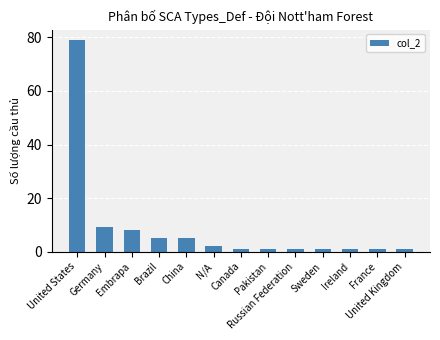

What is the label of the 3rd bar from the right?

Ireland